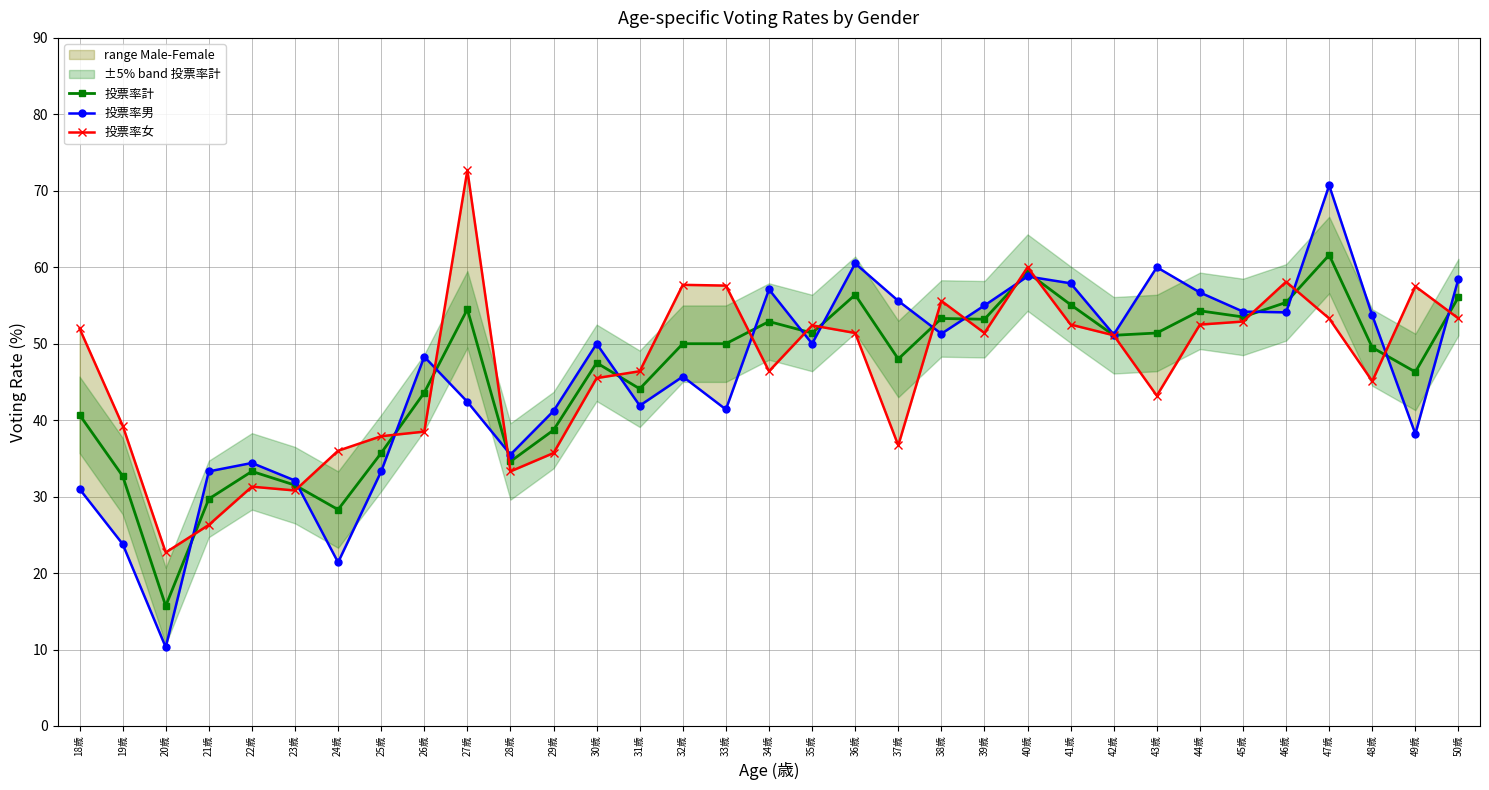

How many data points does each series have?

33